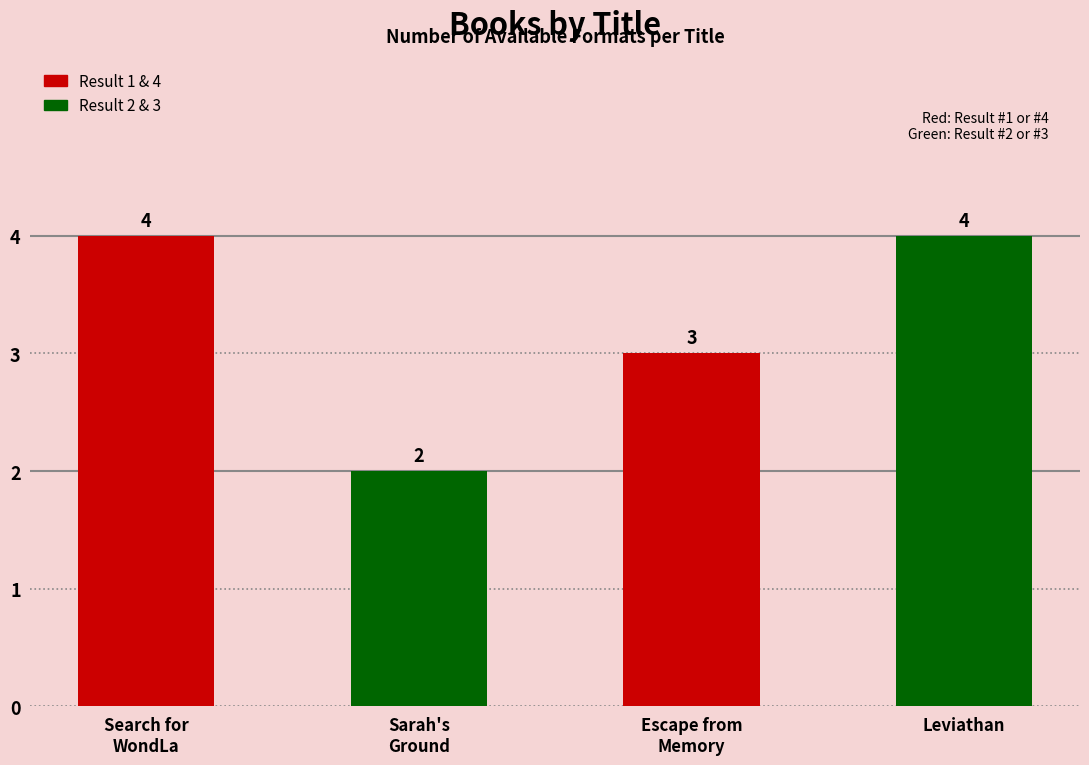

Approximately how many times larger is the value at Search for
WondLa compared to Sarah's
Ground?

2.0